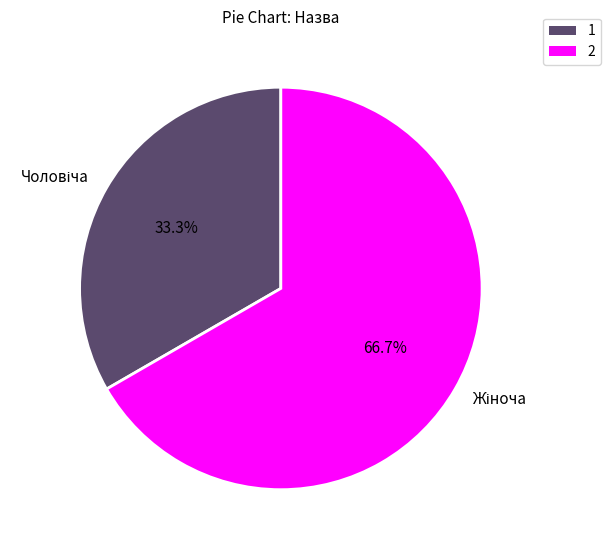

To the nearest percent, what is the difference between the largest and smallest slice percentages?

33%